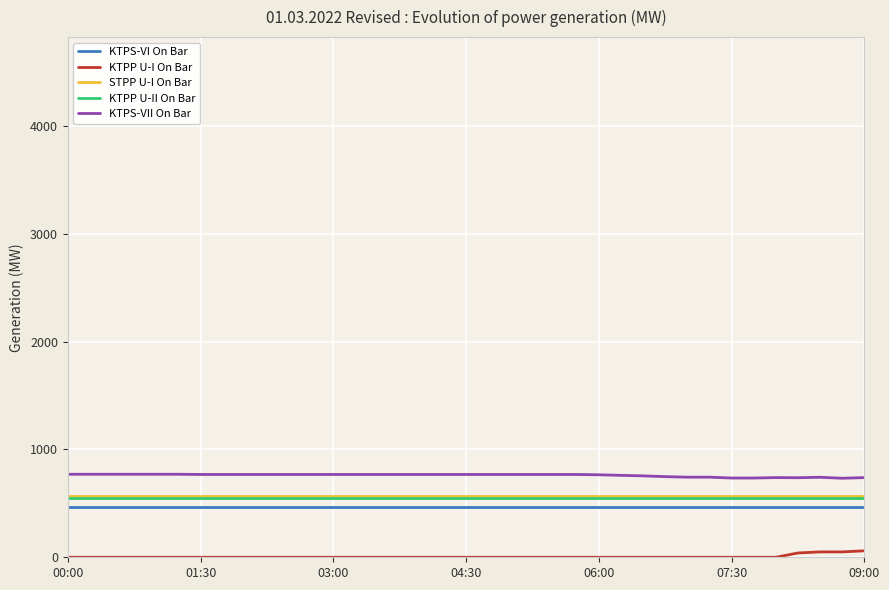

True or false: KTPS-VI On Bar and KTPP U-I On Bar intersect in this chart.

False